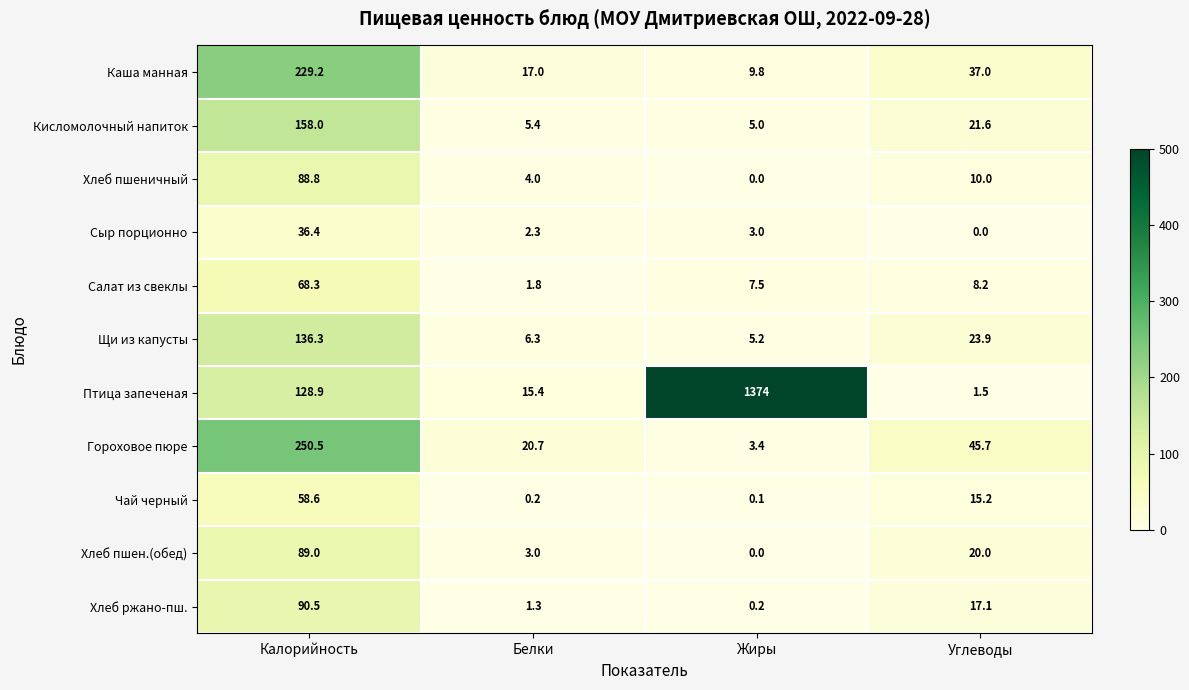

Rank the series at Углеводы from lowest to highest value.

Сыр порционно, Птица запеченая, Салат из свеклы, Хлеб пшеничный, Чай черный, Хлеб ржано-пш., Хлеб пшен.(обед), Кисломолочный напиток, Щи из капусты, Каша манная, Гороховое пюре